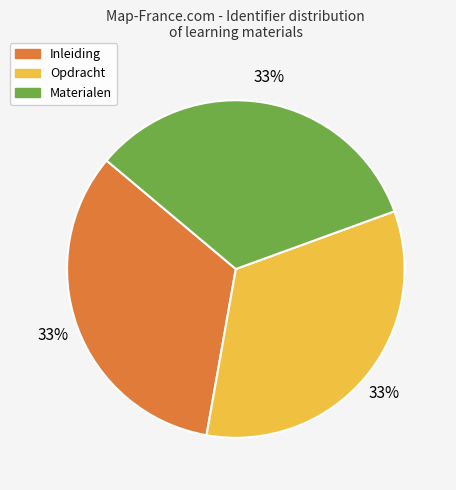

Is there a majority slice in this chart?

No